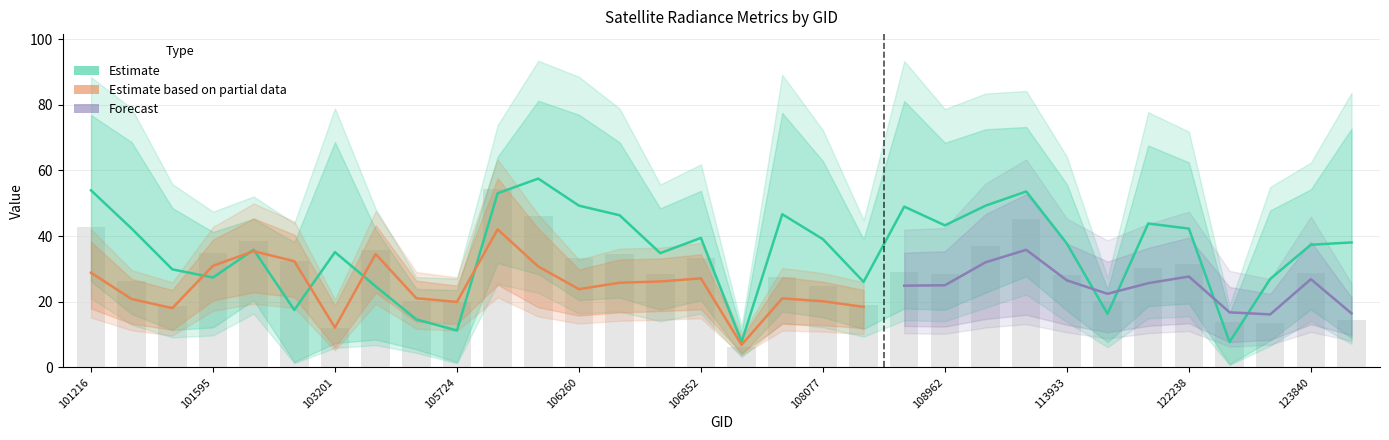

At how many categories does at least one series exceed 36?

23